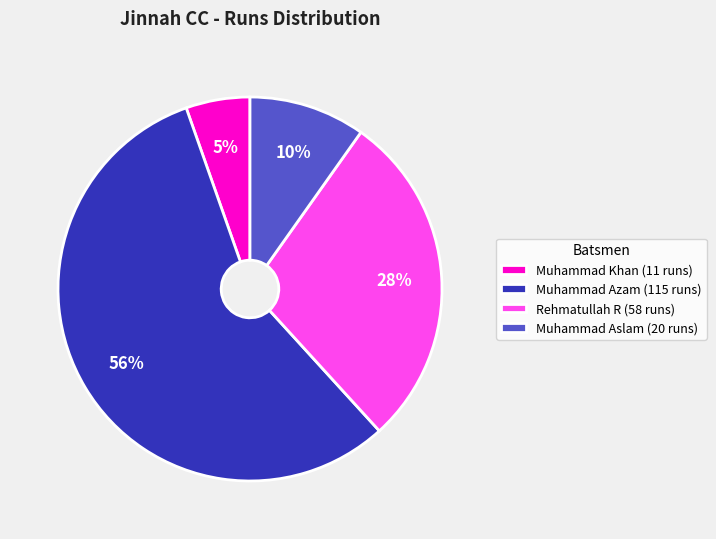

Which slice represents more than half of the pie?

Muhammad Azam (115 runs)